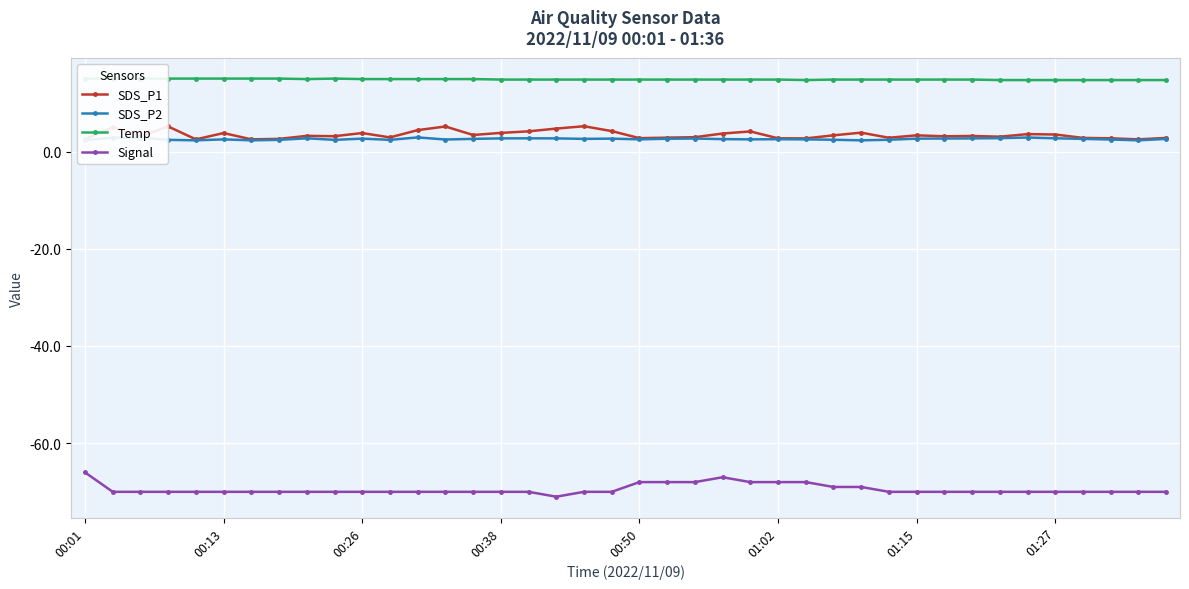

What is the highest value of the SDS_P1 series?

5.2